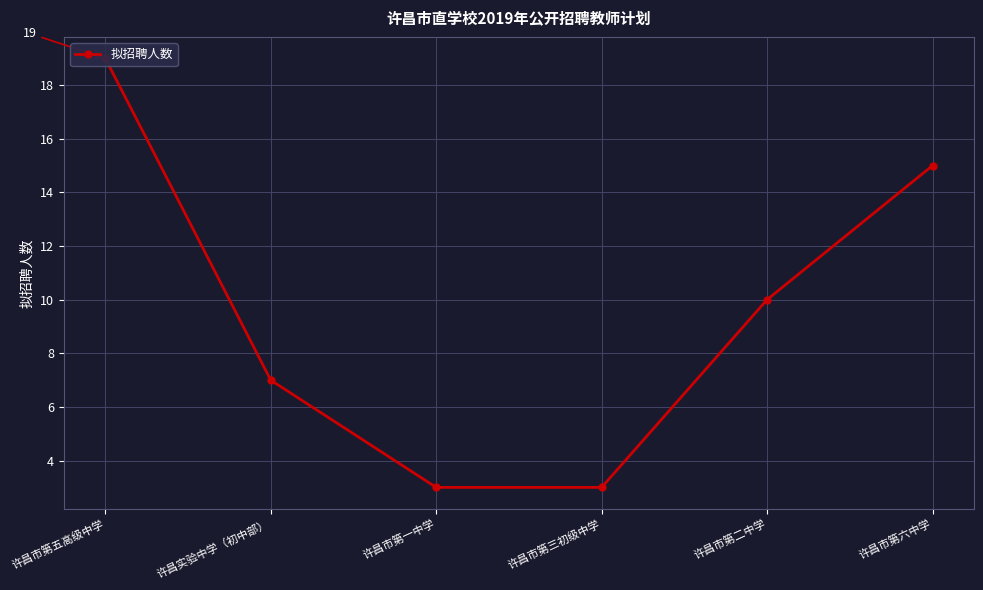

Reading right to left, extract all data points from this chart.

许昌市第六中学=15	许昌市第二中学=10	许昌市第三初级中学=3	许昌市第一中学=3	许昌实验中学（初中部）=7	许昌市第五高级中学=19